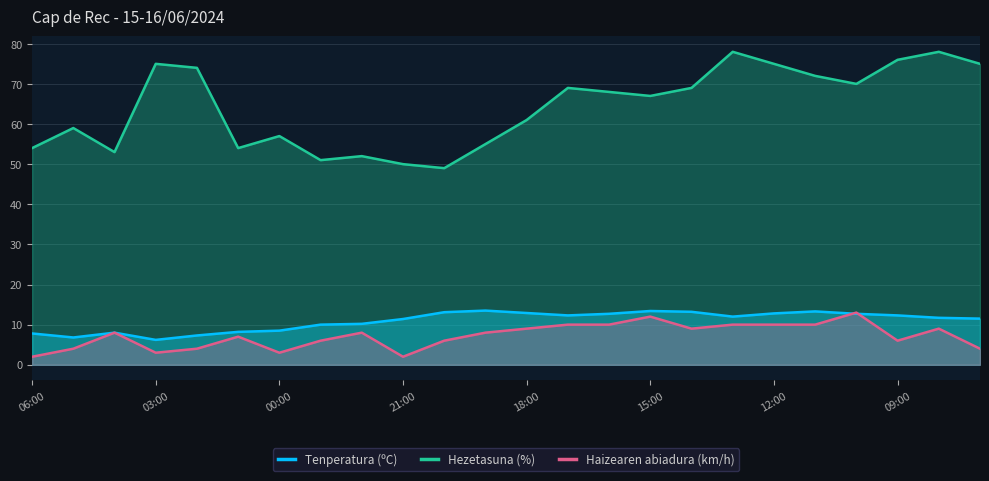

List the series in order of their peak value, highest first.

Hezetasuna (%), Tenperatura (ºC), Haizearen abiadura (km/h)